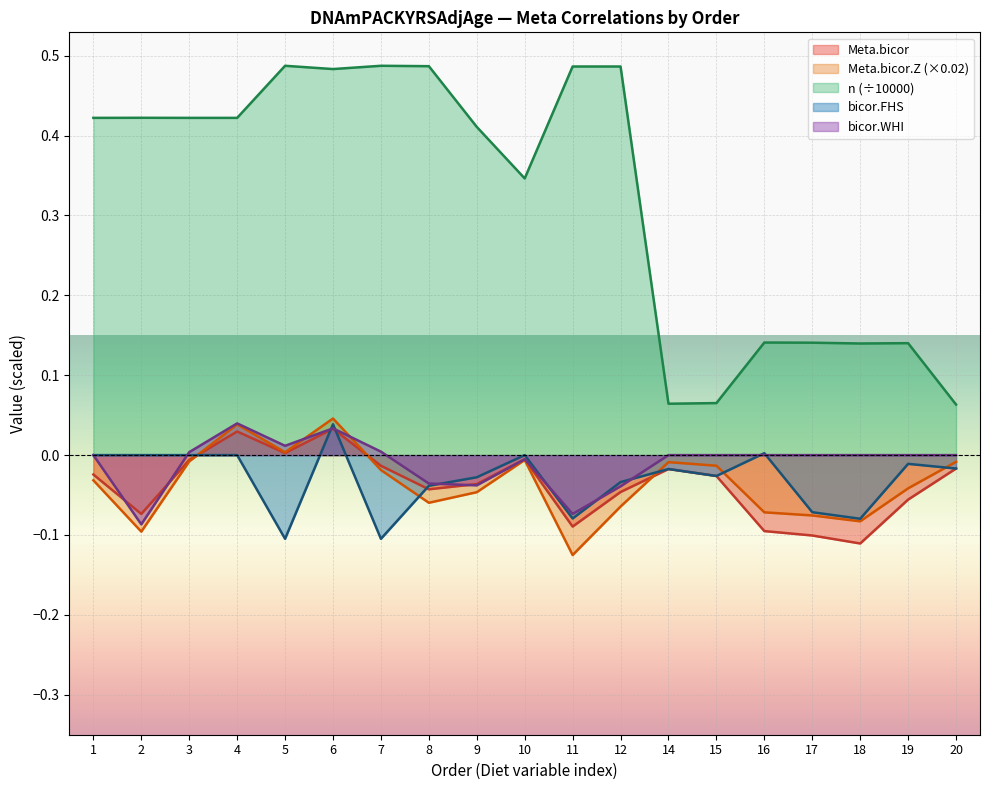

List the labels in order of n value, largest first.

5, 7, 8, 11, 12, 6, 2, 1, 3, 4, 9, 10, 16, 17, 19, 18, 15, 14, 20